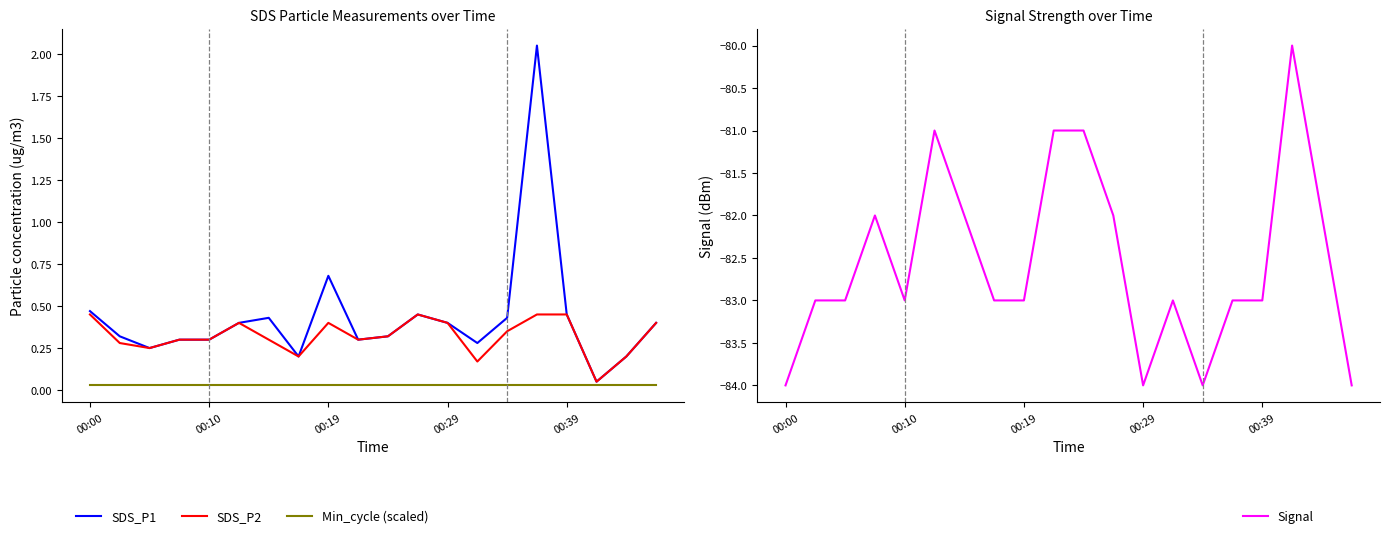

What position from the right is 14?

6